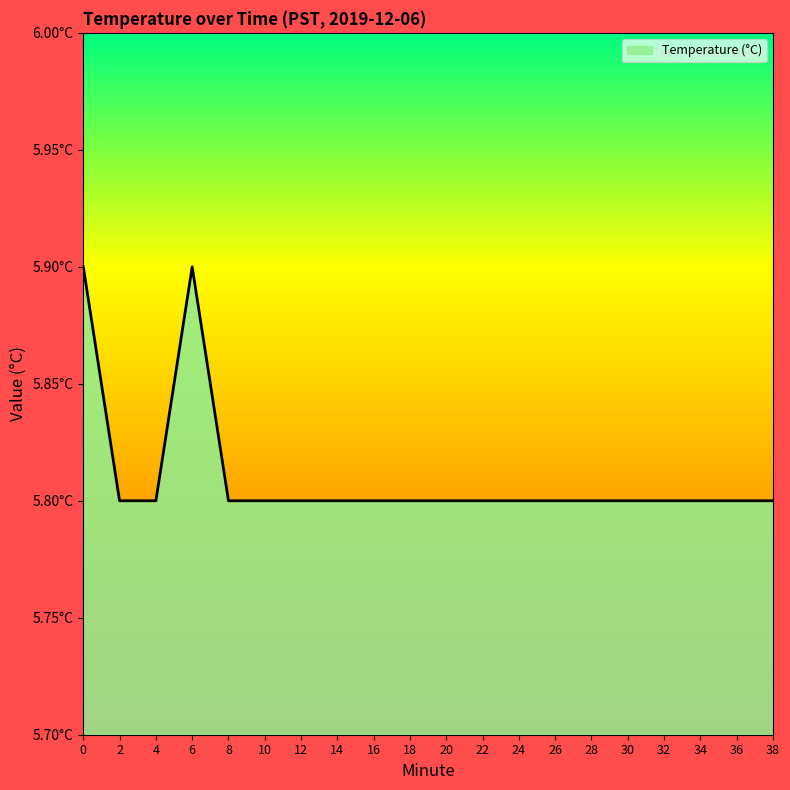

What is the sum of the values at 12 and 22?

11.6